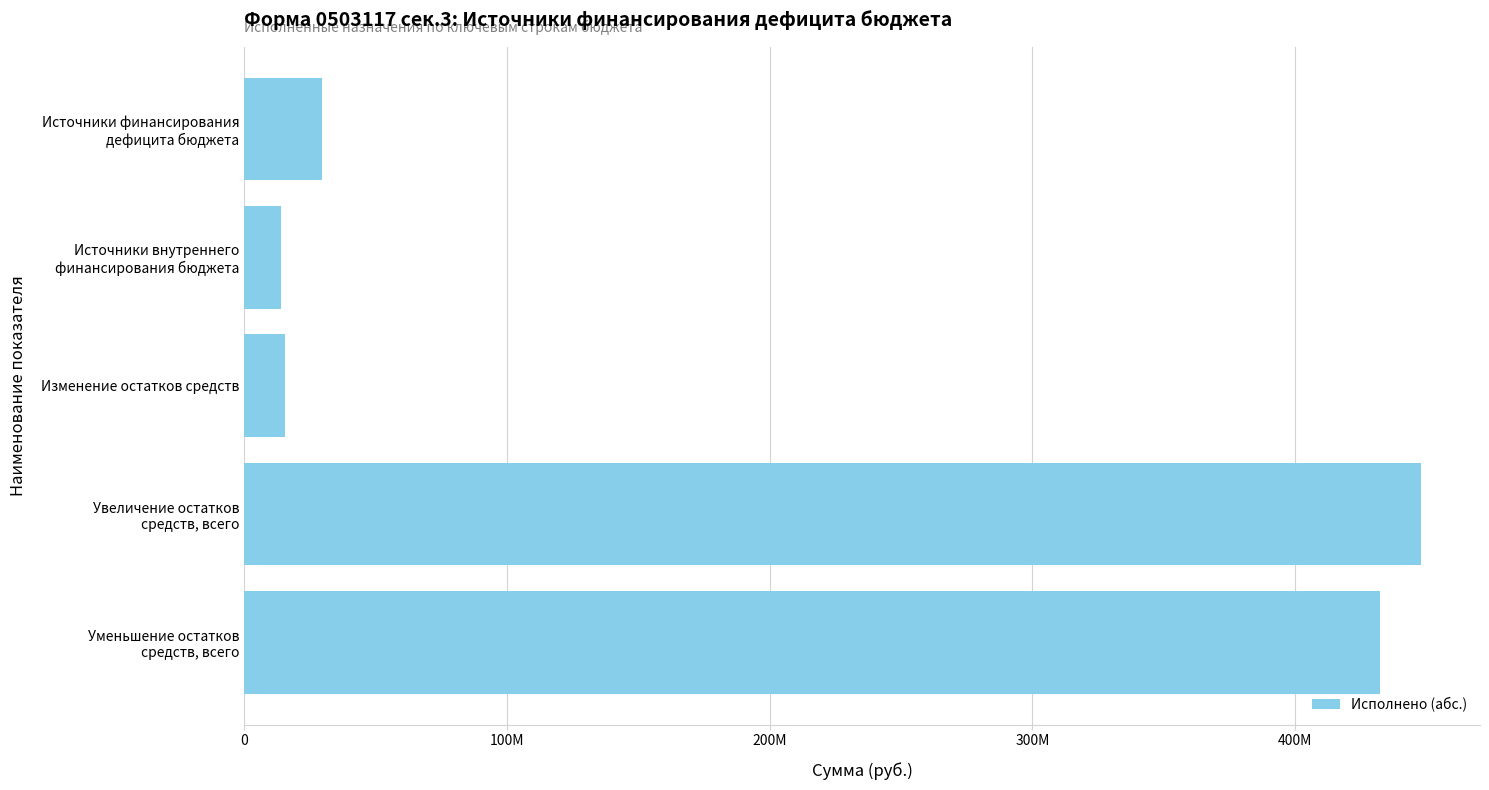

List the labels in order of value, smallest first.

Источники внутреннего
финансирования бюджета, Изменение остатков средств, Источники финансирования
дефицита бюджета, Уменьшение остатков
средств, всего, Увеличение остатков
средств, всего